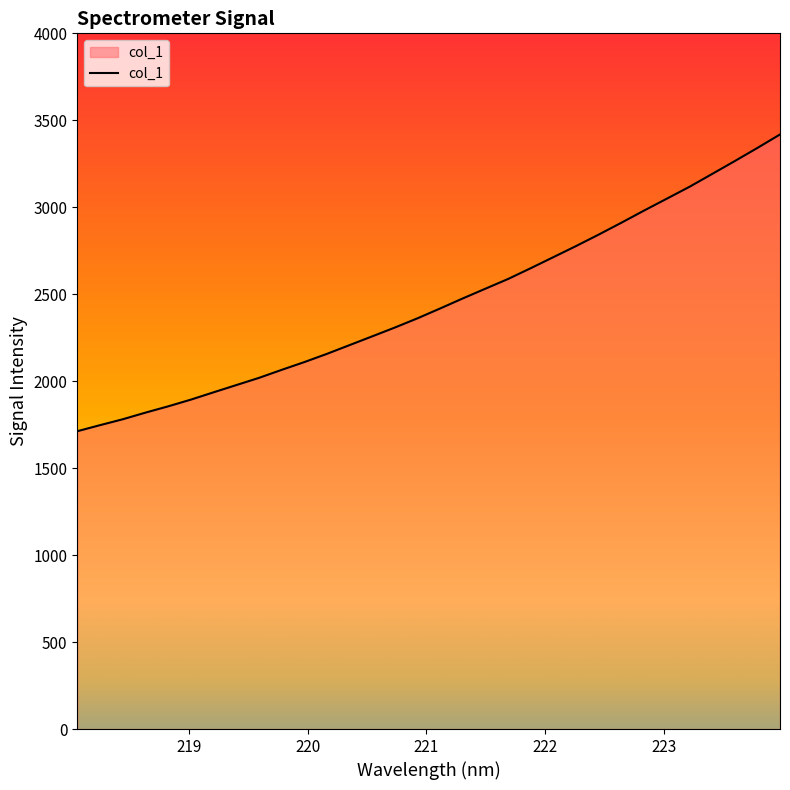

What is the minimum value shown in the chart?

1712.3